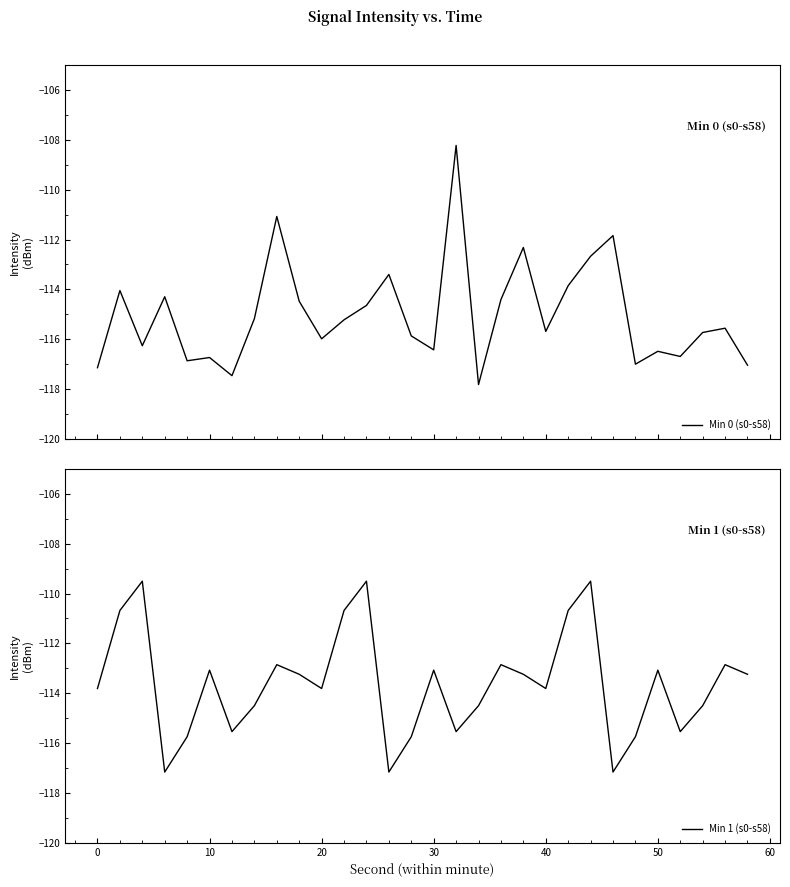

What is the minimum value for Min 0 (s0-s58)?

-117.8